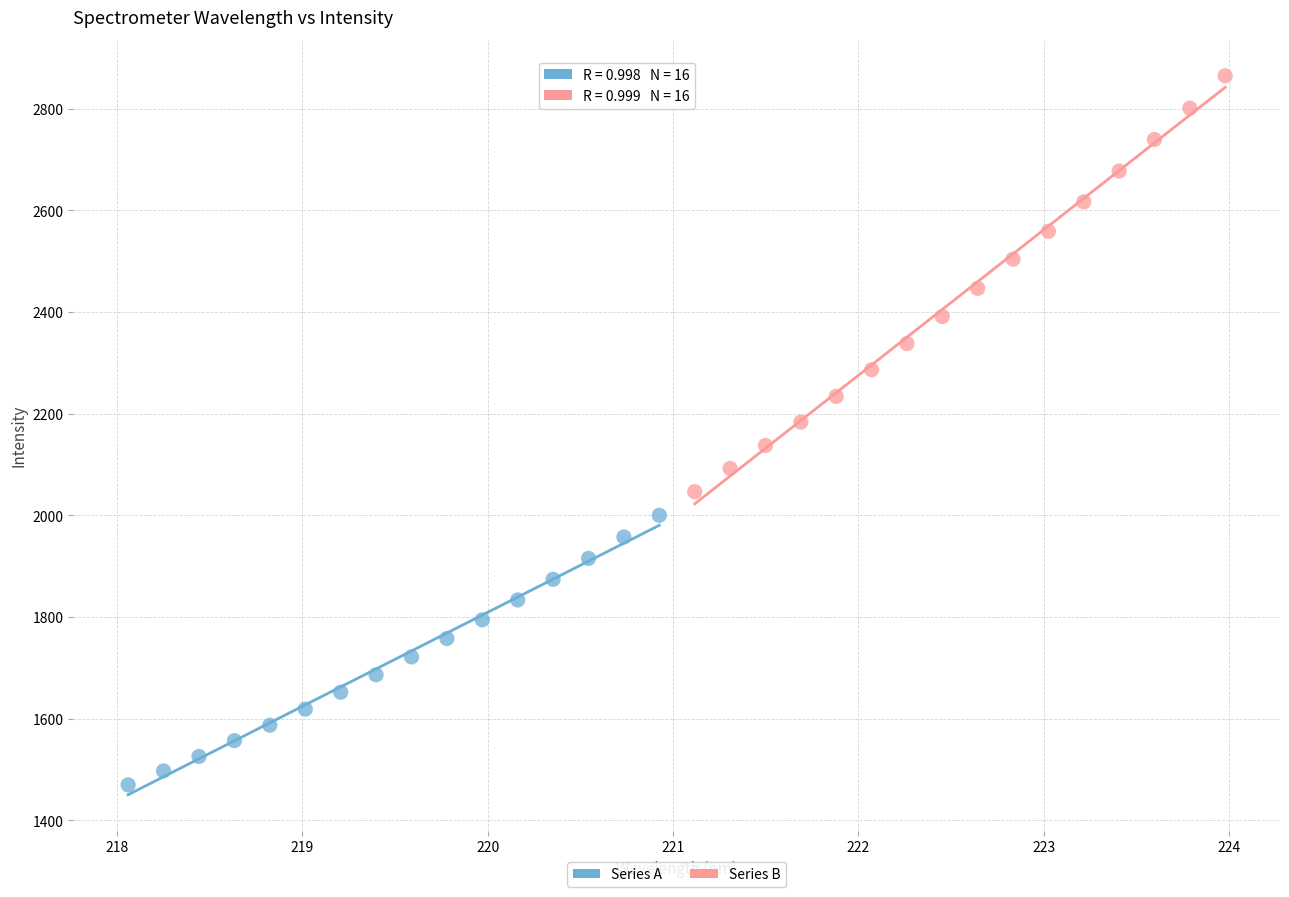

Which series contains the highest Y value?

Series B